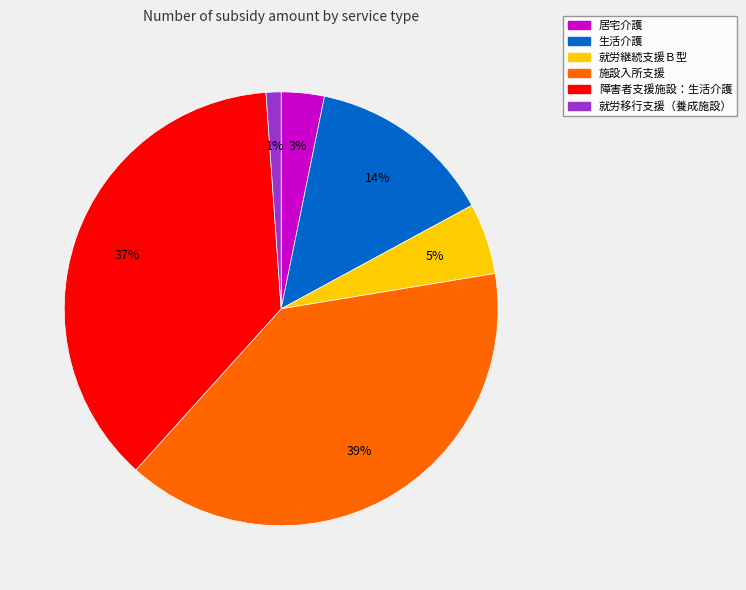

Is the sum of 就労継続支援Ｂ型 and 障害者支援施設：生活介護 greater than half?

No